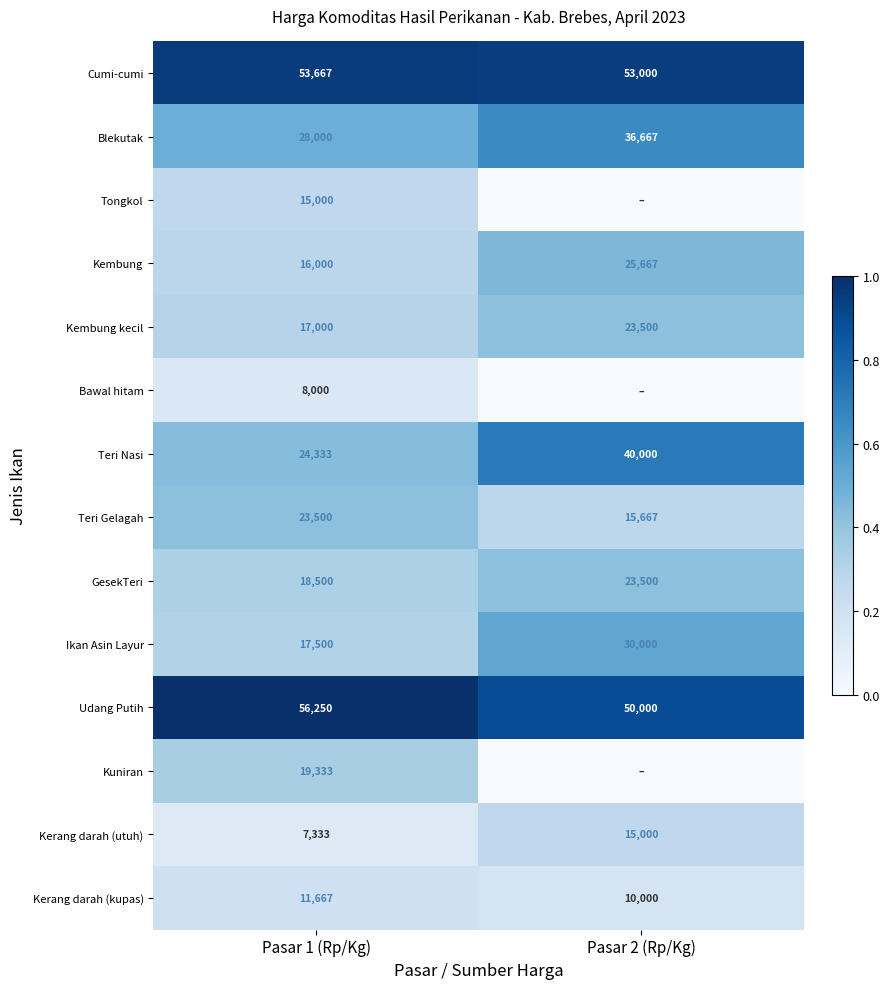

The GesekTeri series shows 15707 at Pasar 2 (Rp/Kg). True or false?

False